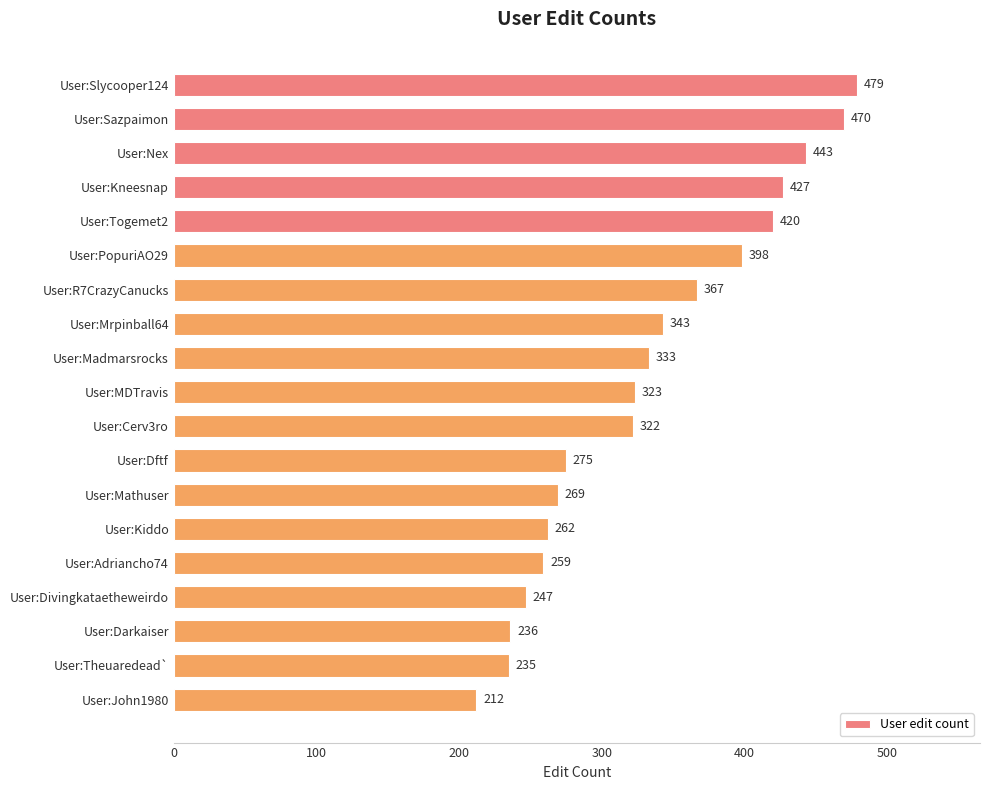

What is the change in value from User:Sazpaimon to User:R7CrazyCanucks?

-103